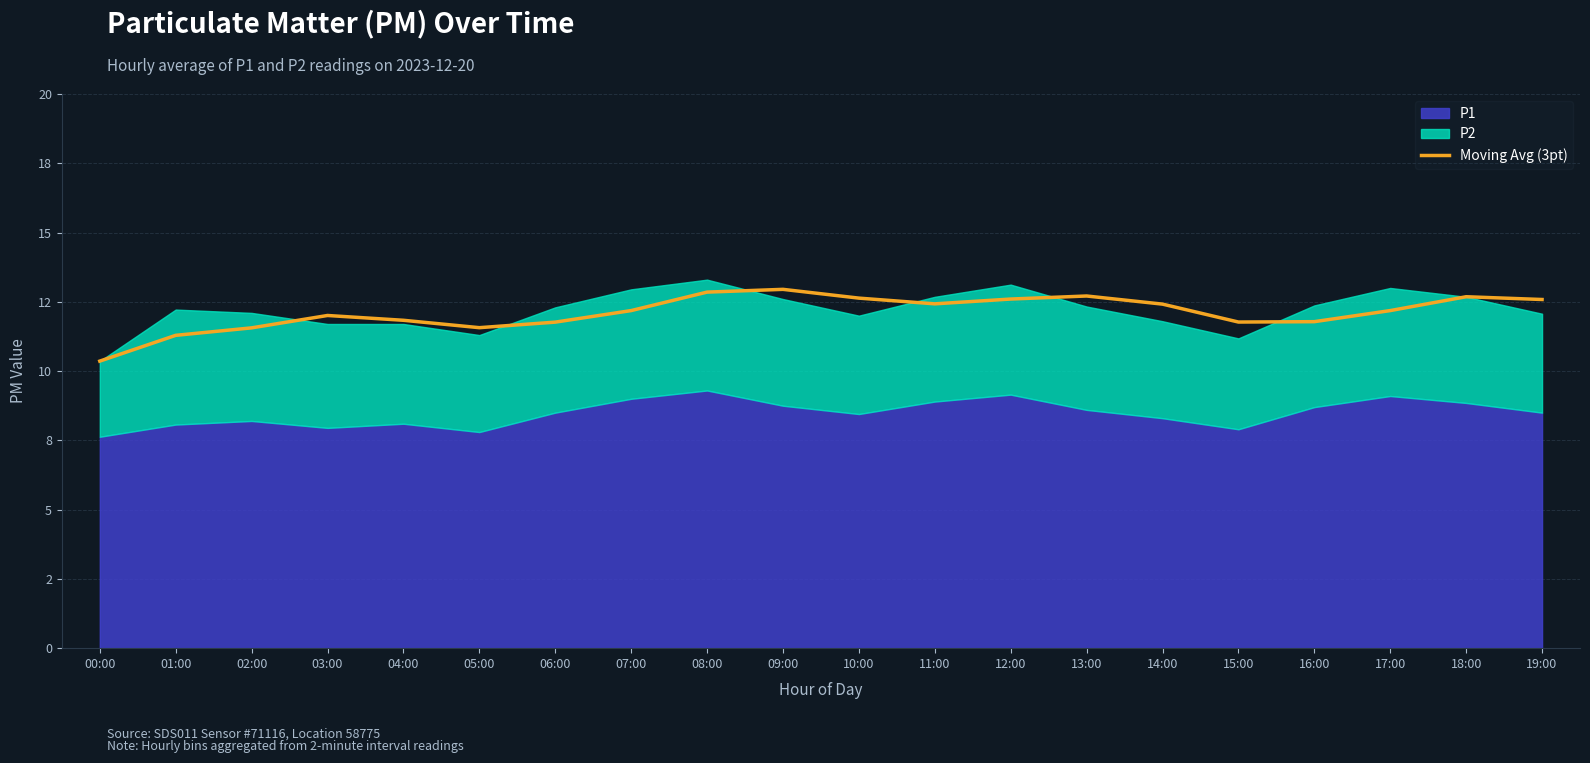

Reading left to right, list all the values displayed in this chart.

00:00=10.4	01:00=11.3	02:00=11.6	03:00=12.0	04:00=11.8	05:00=11.6	06:00=11.8	07:00=12.2	08:00=12.8	09:00=13.0	10:00=12.6	11:00=12.4	12:00=12.6	13:00=12.7	14:00=12.4	15:00=11.8	16:00=11.8	17:00=12.2	18:00=12.7	19:00=12.6